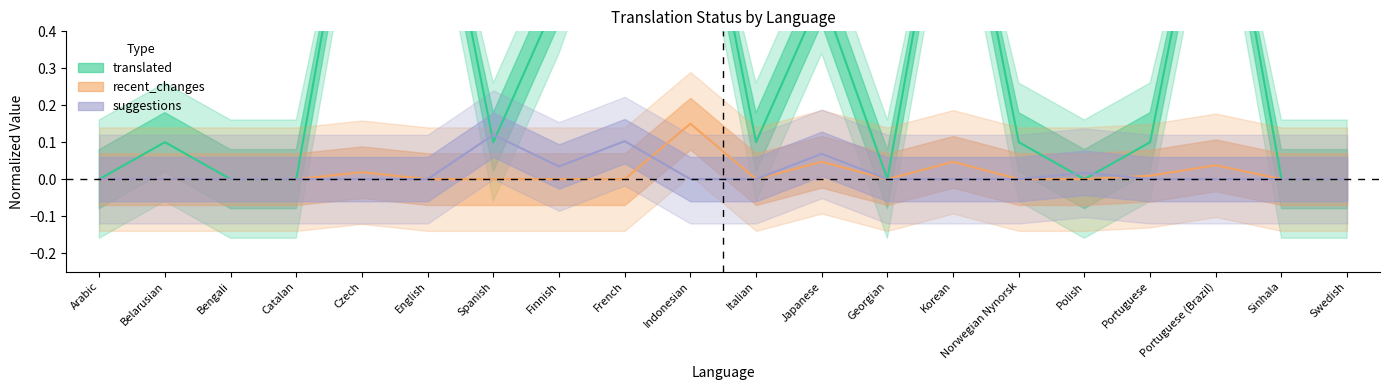

How many intersections are there between suggestions and translated?

4